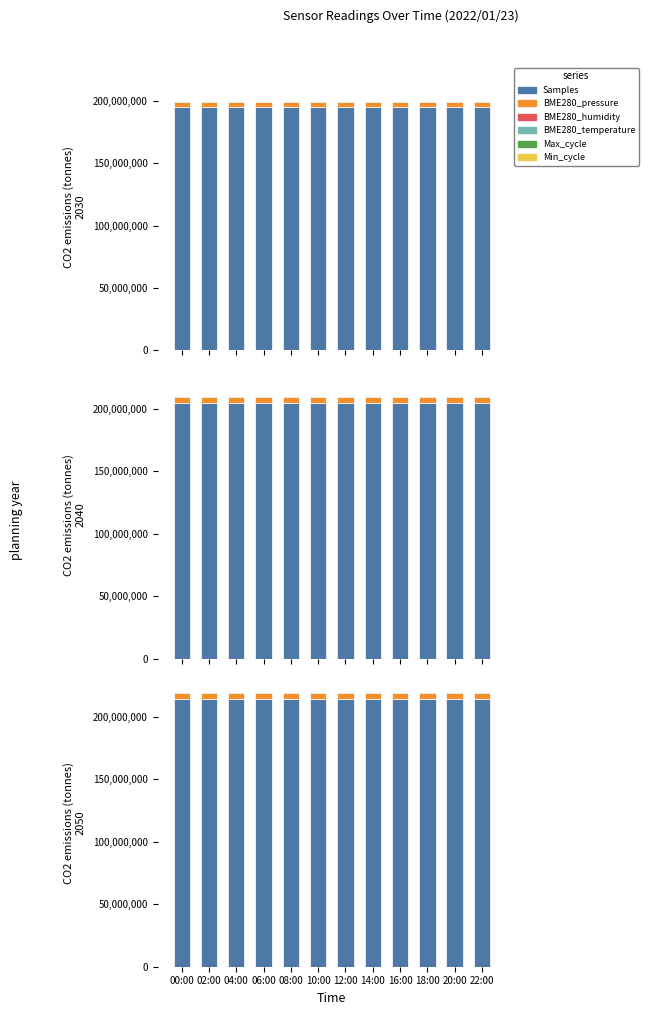

Is it true that Max_cycle equals 501898.1 at 12:00?

False